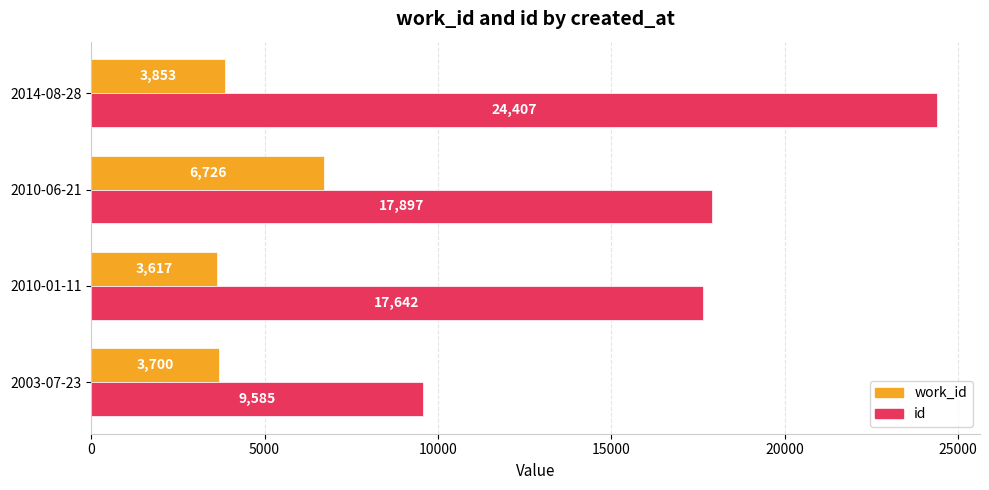

What is the difference between the work_id values at 2014-08-28 and 2010-01-11?

236